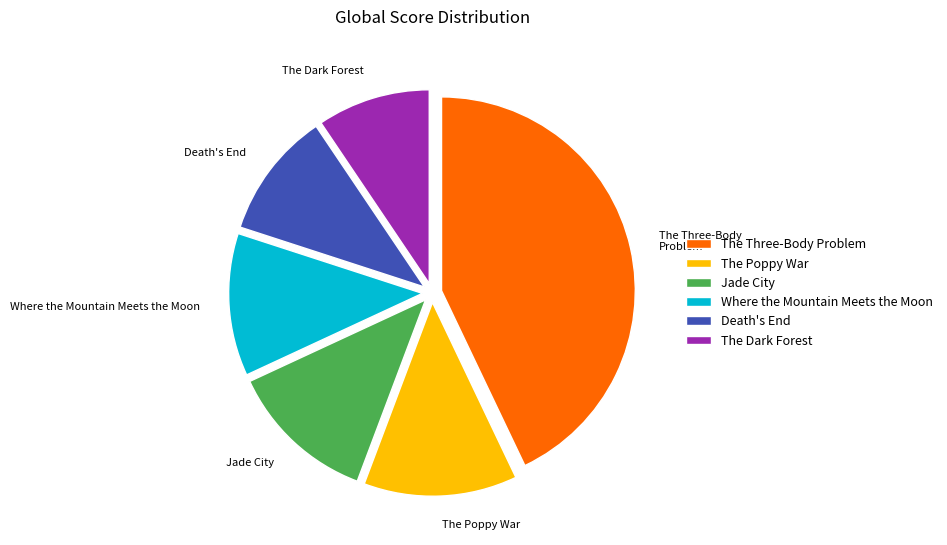

How many segments does this pie chart have?

6